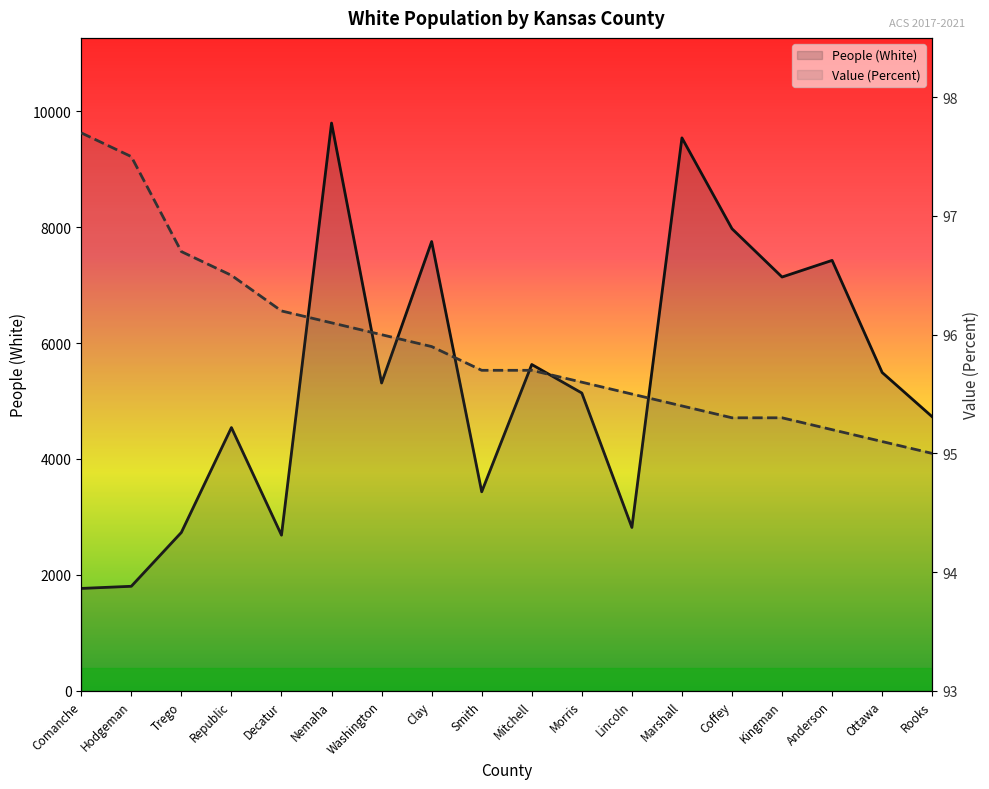

List the series in order of their peak value, highest first.

People (White) line, Value (Percent) line